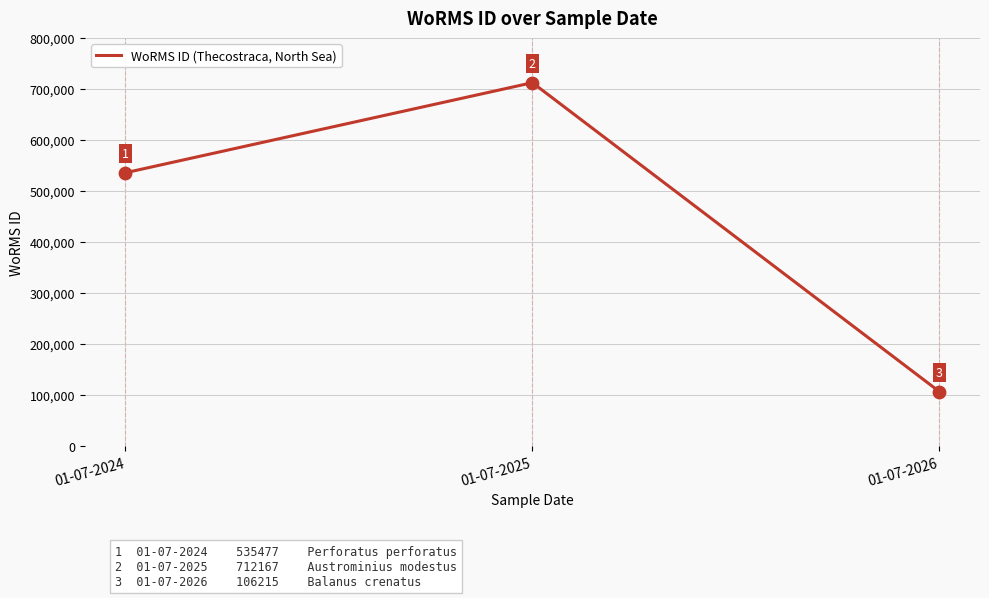

Approximately how many times larger is the value at 01-07-2025 compared to 01-07-2026?

6.7